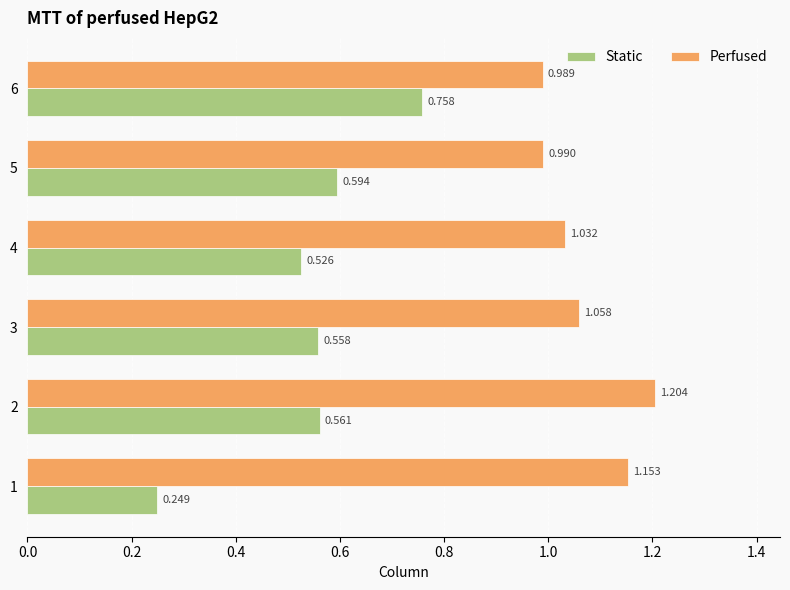

List the series in order of their overall mean, lowest first.

Static, Perfused